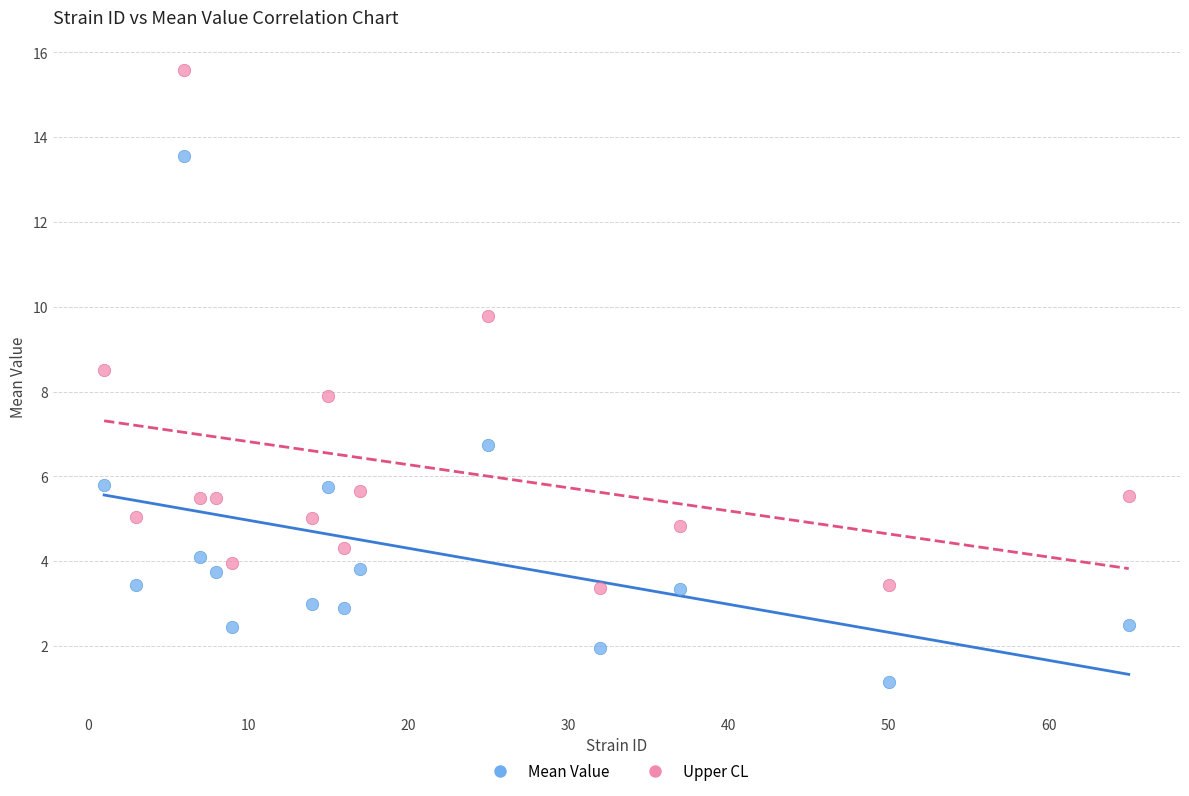

Which series contains the lowest Y value?

Mean Value